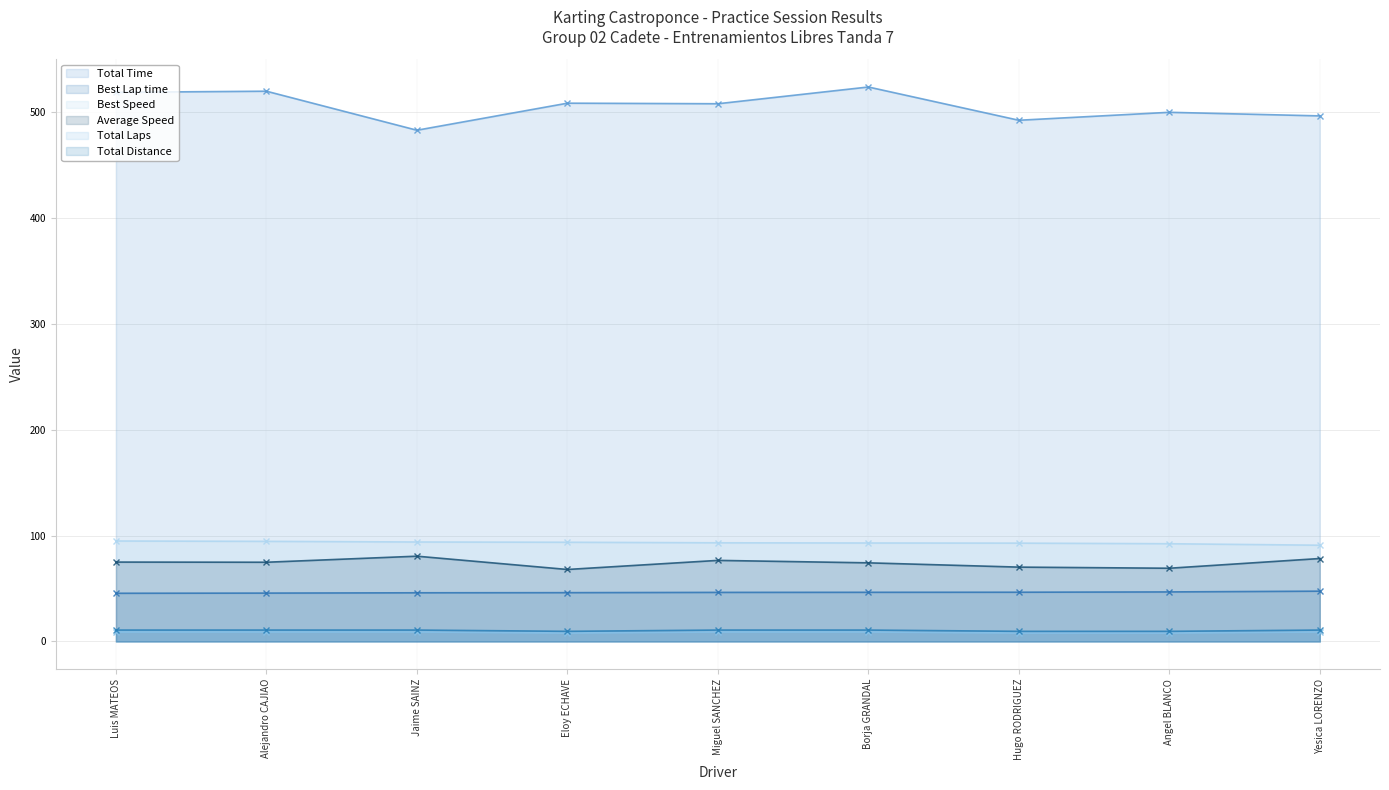

True or false: Average Speed and Total Distance intersect in this chart.

False